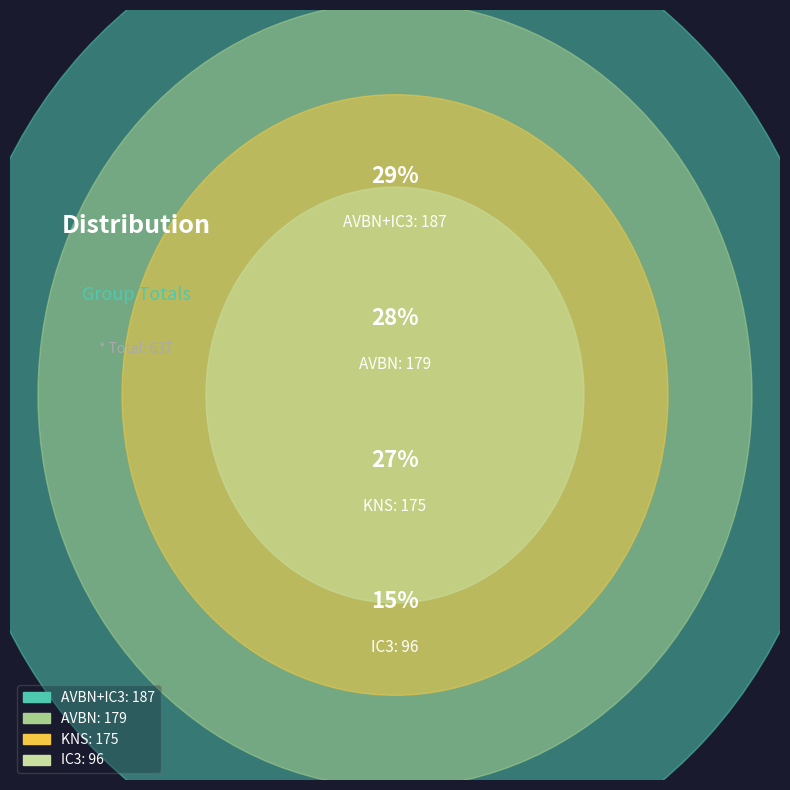

To the nearest percent, what is the difference between the KNS and AVBN slice percentages?

1%